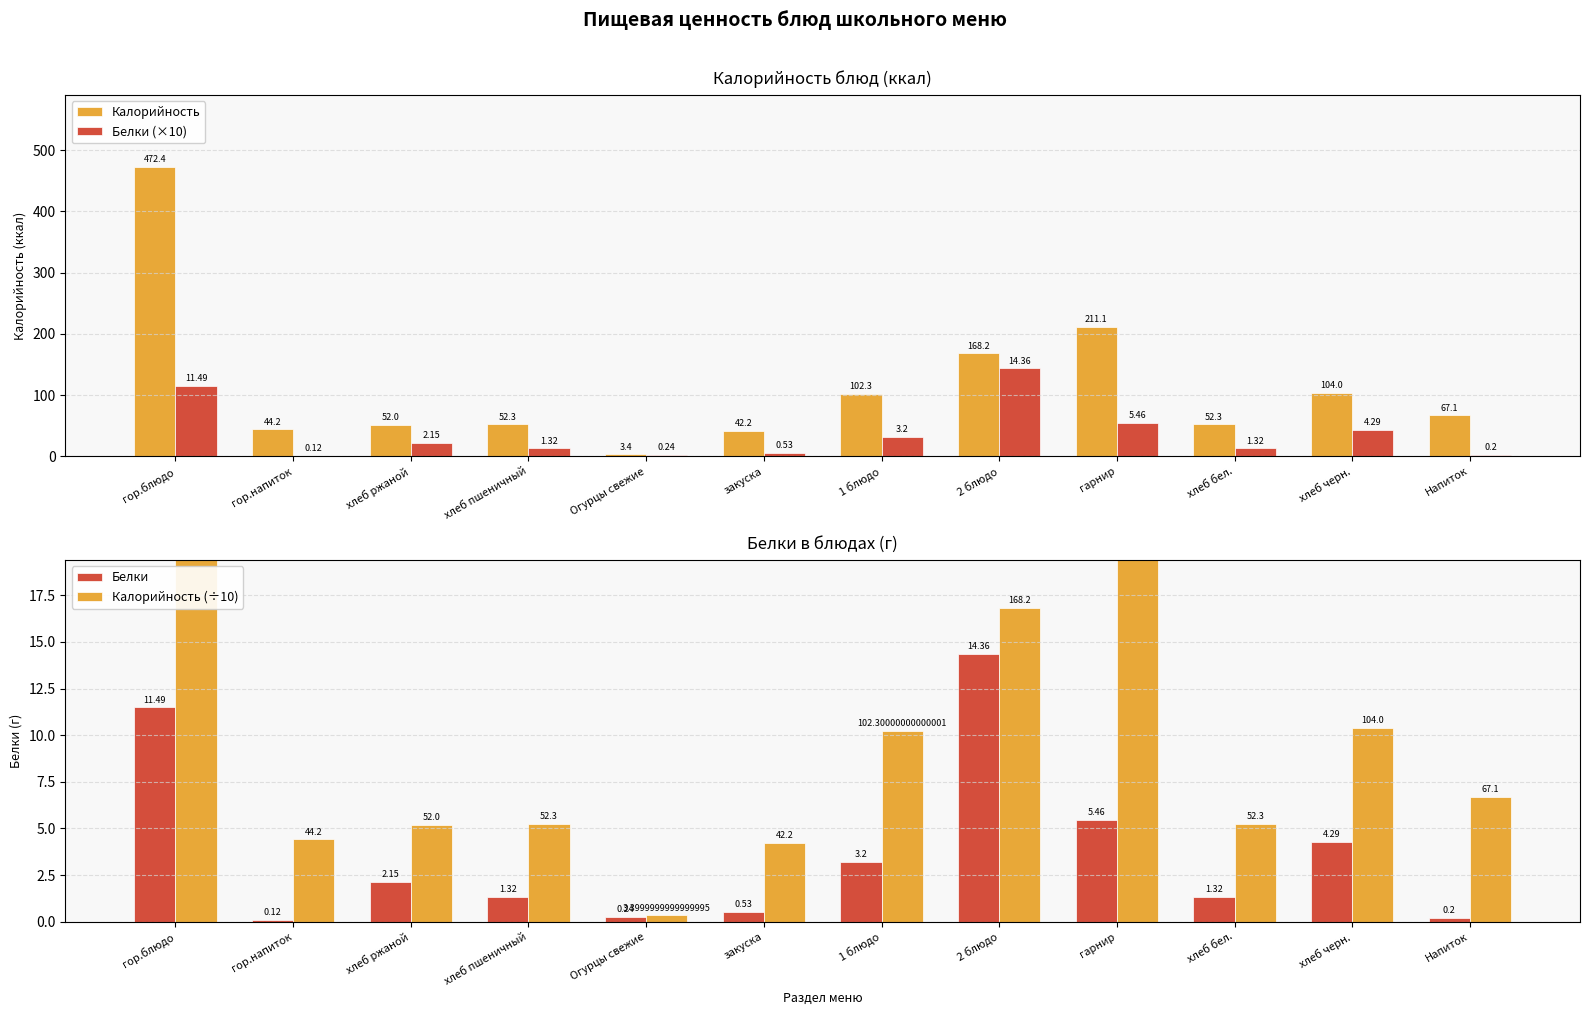

What is the difference between the highest and lowest values at гарнир?

205.6